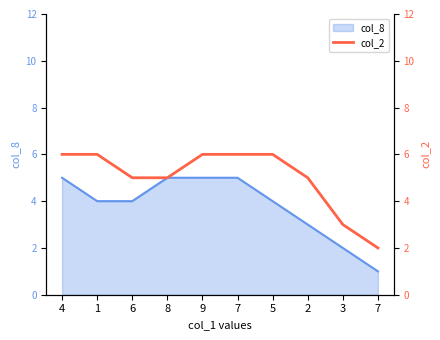

Which category has the lowest value across all series?

7